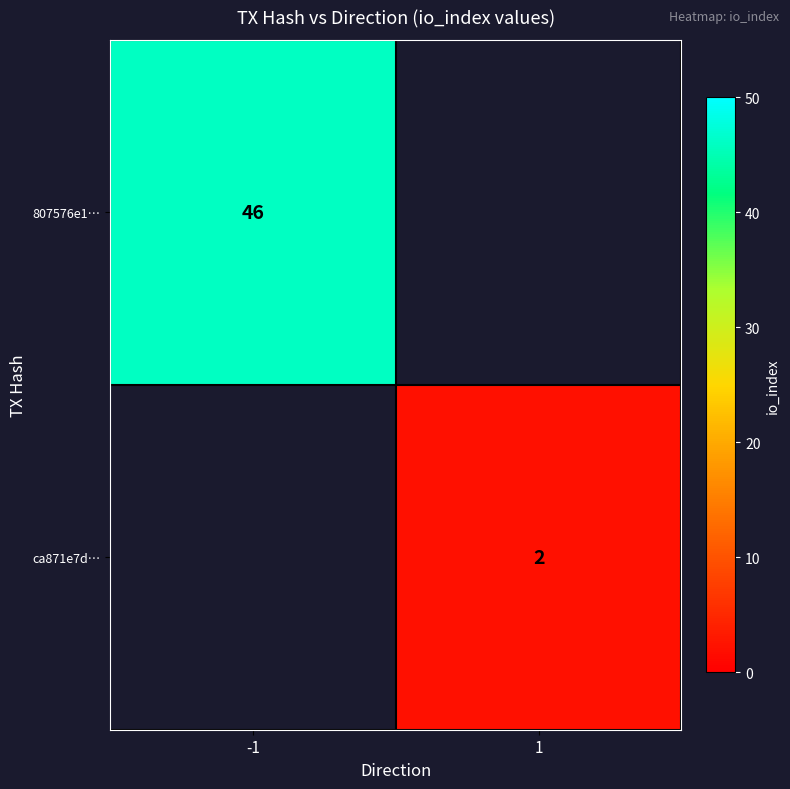

Is the value of ca871e7d… at 1 greater than the value of 807576e1… at -1?

No